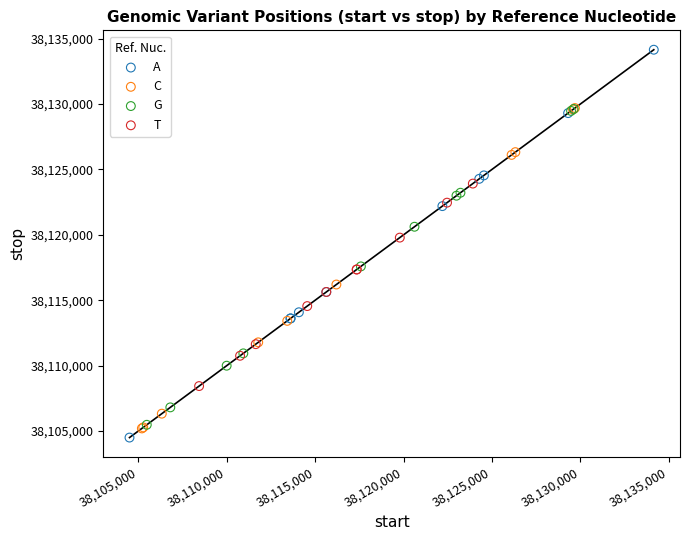

Which series has the largest Y range (max minus min)?

A